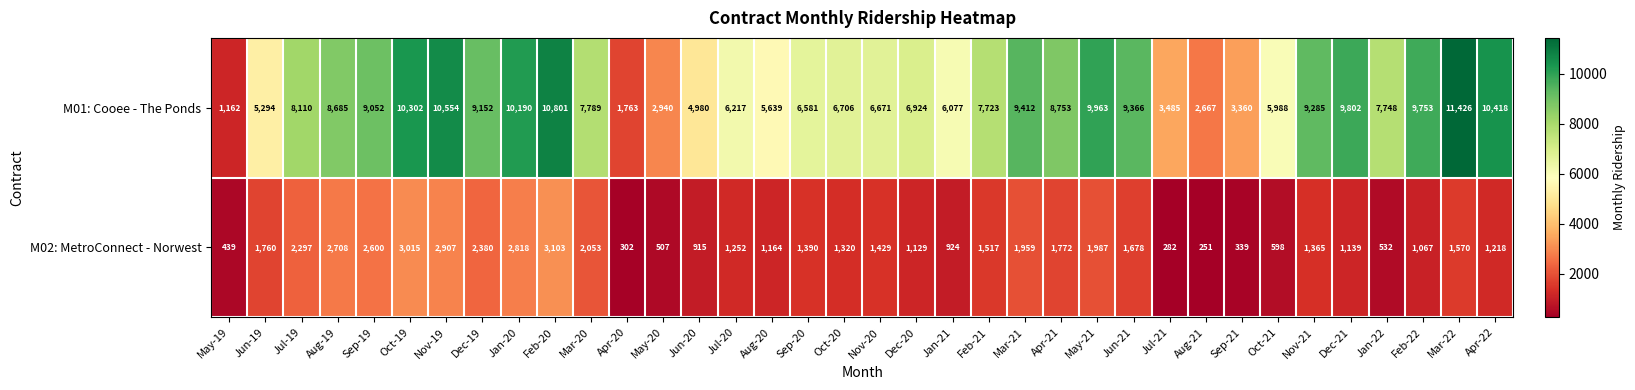

At which label does M01: Cooee - The Ponds reach its minimum?

May-19